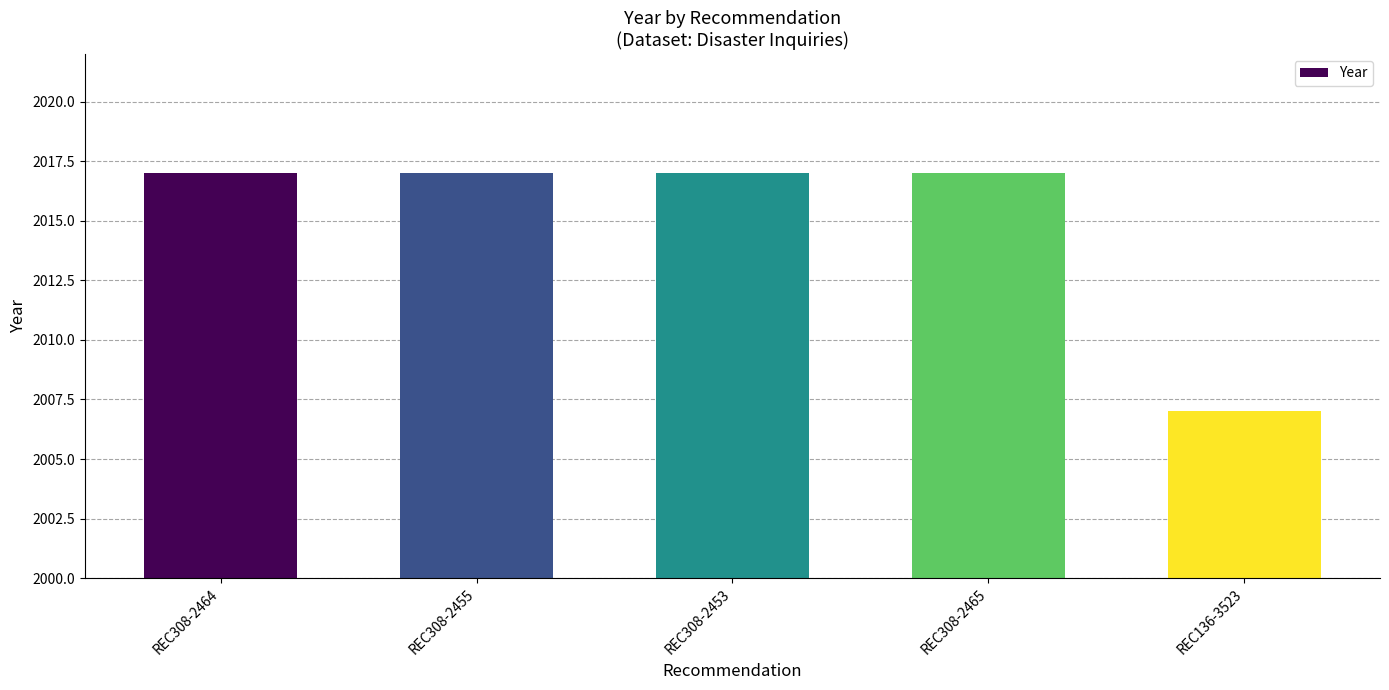

The chart shows a value of 2017 at REC308-2455. True or false?

True